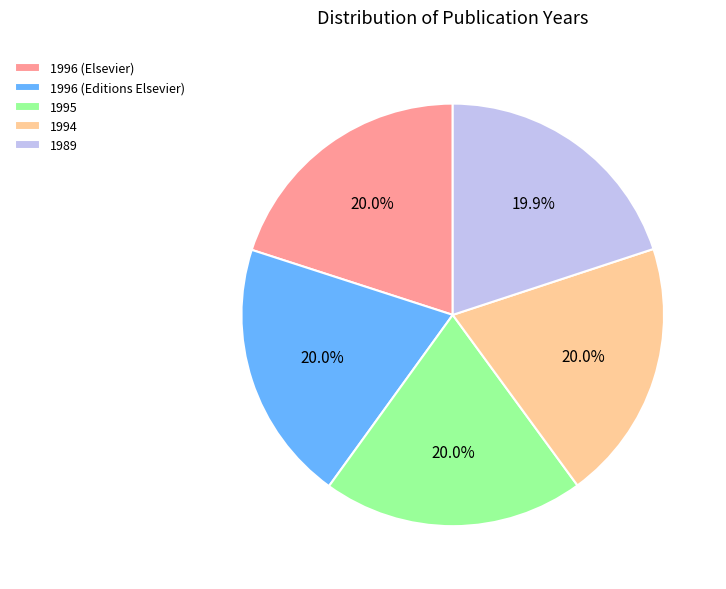

Combined, what portion of the pie is 1996 (Elsevier) and 1995?

40.0%